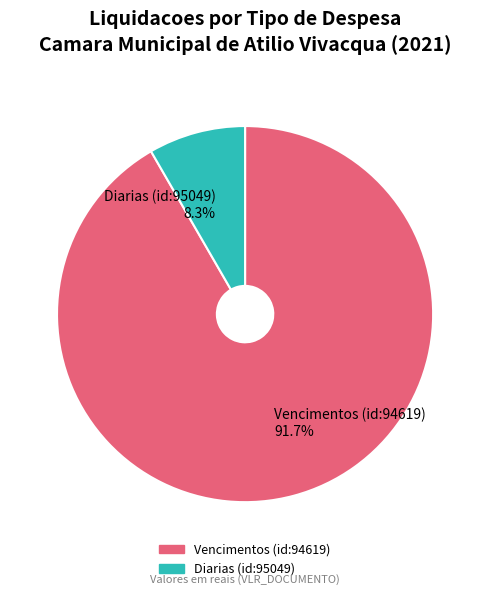

Combined, what portion of the pie is Diarias (id:95049) and Vencimentos (id:94619)?

100.0%